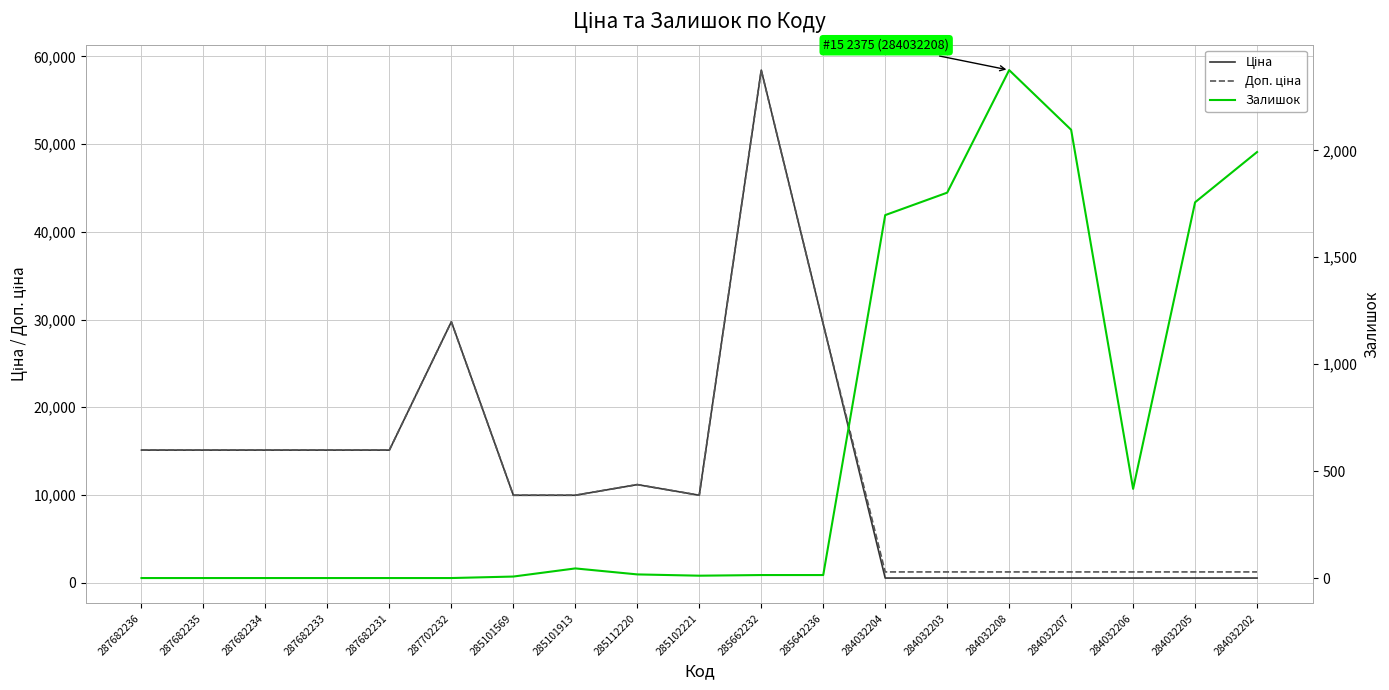

Which has a higher value, 285662232 or 285112220?

285662232